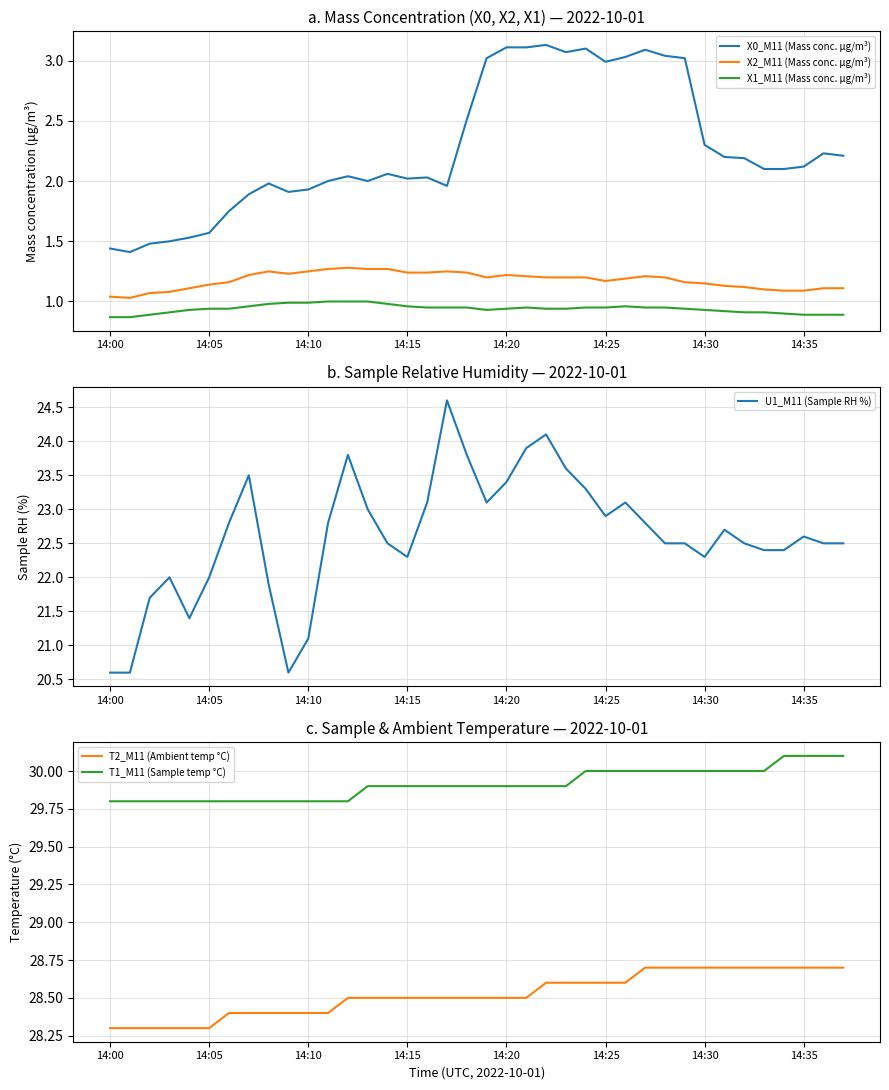

What is the spread (max minus min) of values at 33?

29.1